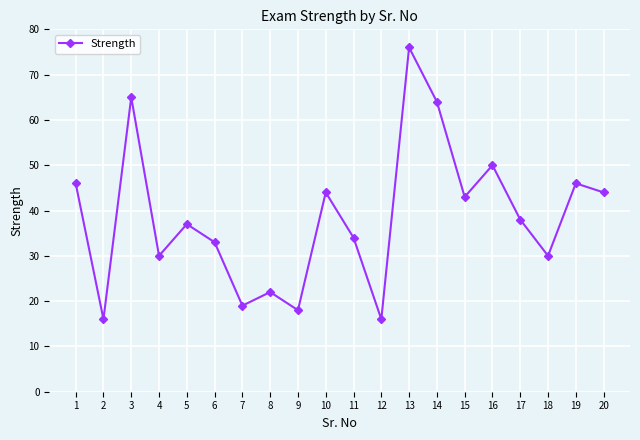

What is the greatest value displayed?

76